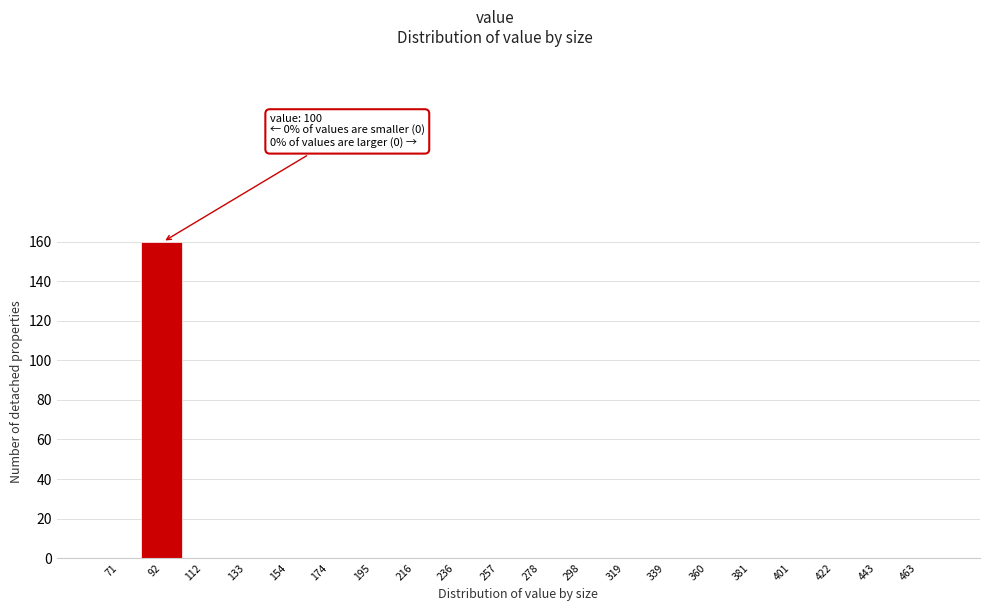

Reading left to right, extract all data points from this chart.

71=0	92=160	112=0	133=0	154=0	174=0	195=0	216=0	236=0	257=0	278=0	298=0	319=0	339=0	360=0	381=0	401=0	422=0	443=0	463=0